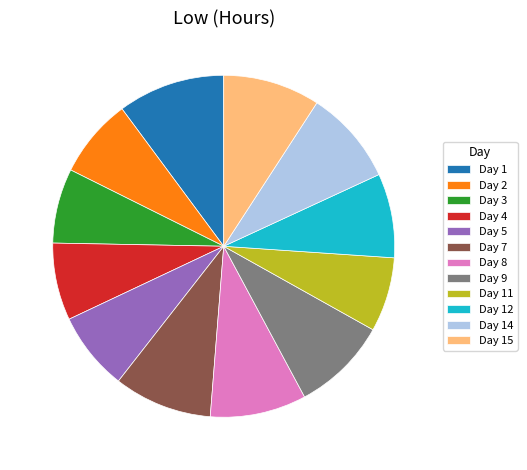

Does Day 11 account for over 50% of the chart?

No